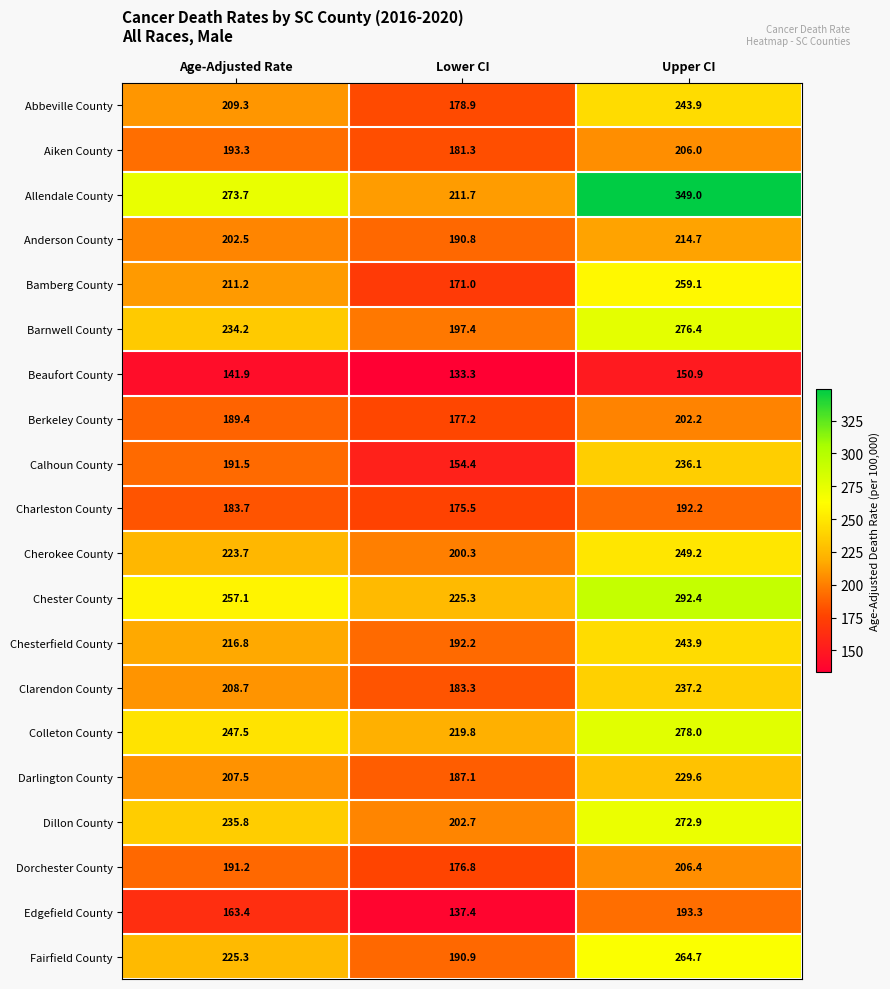

What is the approximate value of Bamberg County at Upper CI?

259.1